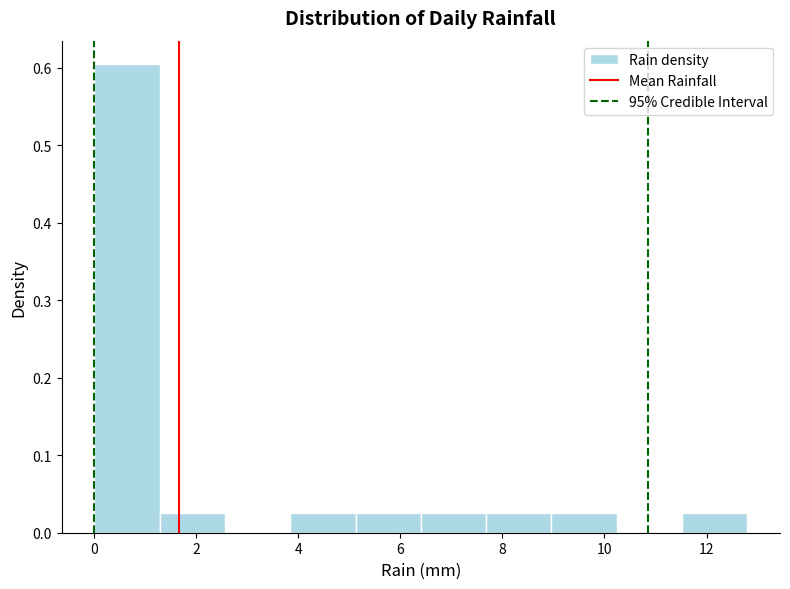

How tall is the bar that spans 3.84 to 5.12 on the x-axis? Neither the bar edges nor the heights are printed on the chart, so give them approximately, as read against the axes.

0.03